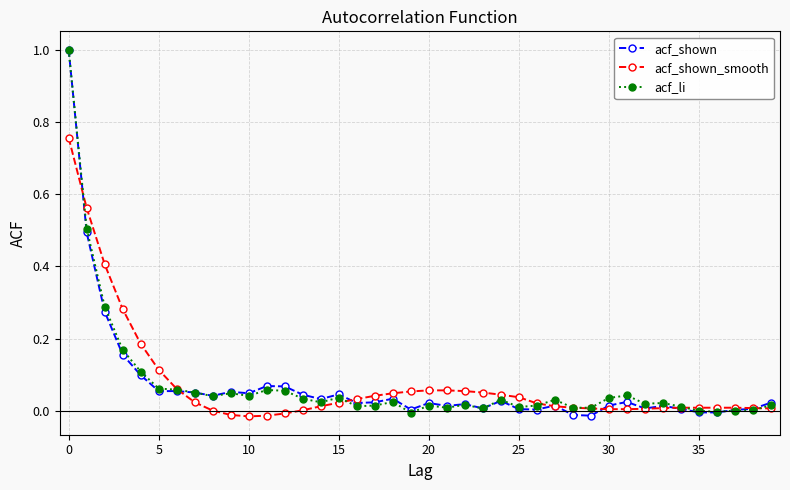

True or false: acf_li has more than 2 points higher than both neighbors.

True